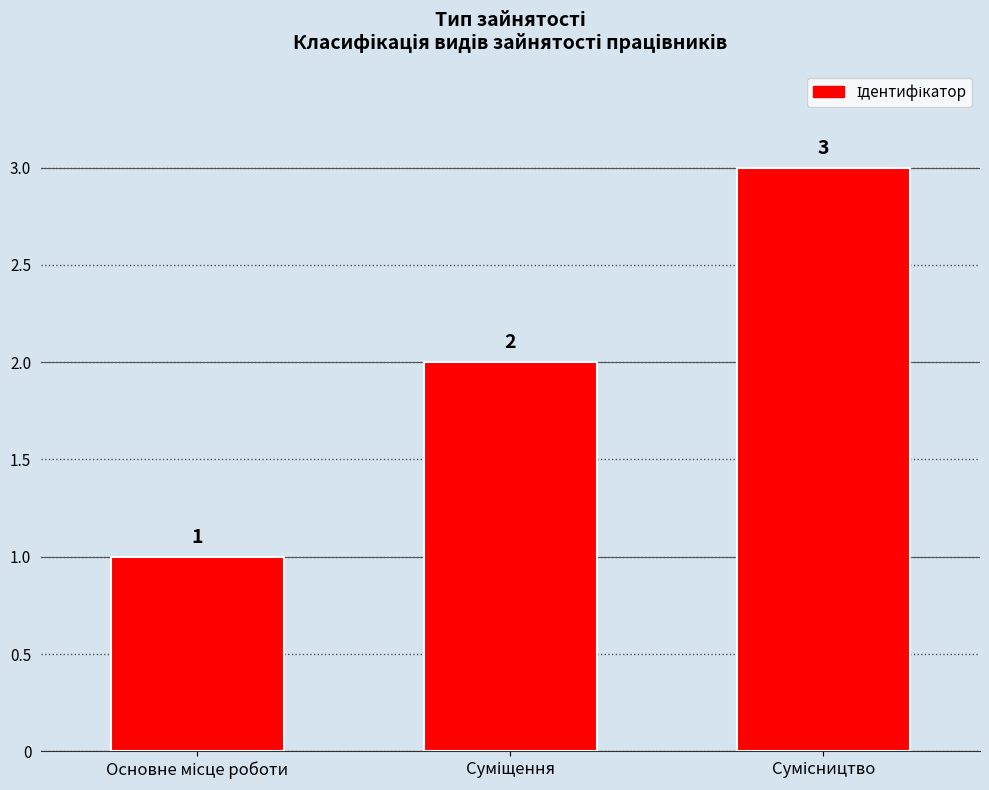

Count the values in the range 1 to 3.

3